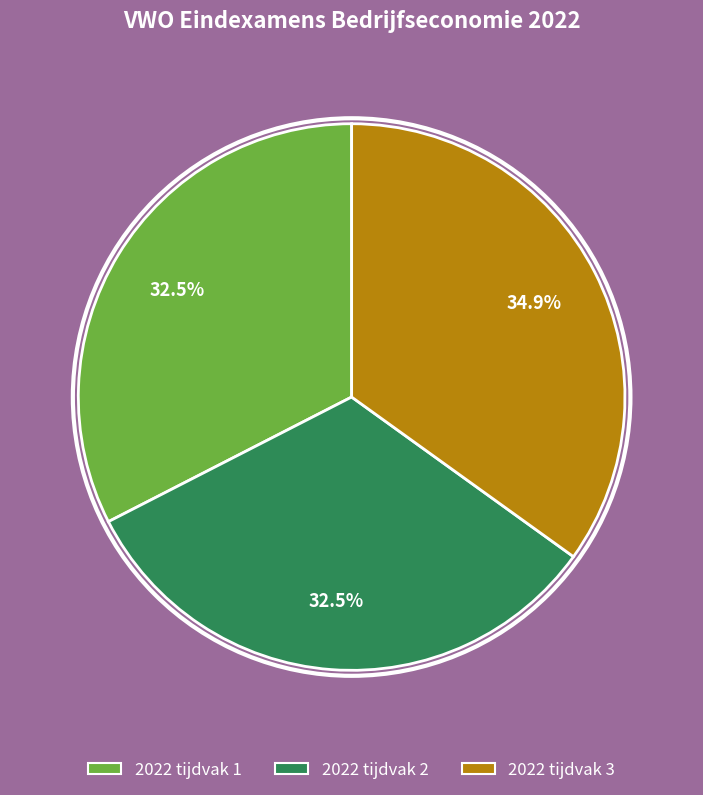

What is the ratio of the value at 2022 tijdvak 2 to the value at 2022 tijdvak 1?

1.0